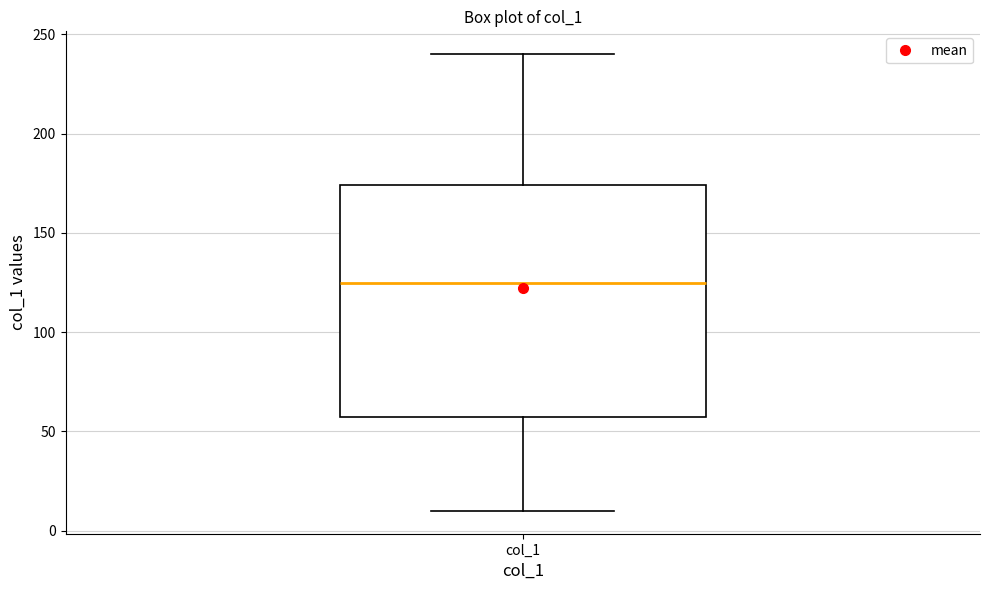

Where does the median line of the box for col_1 sit on the y-axis? The values are not printed on the chart, so give them approximately, as read against the axis.

125